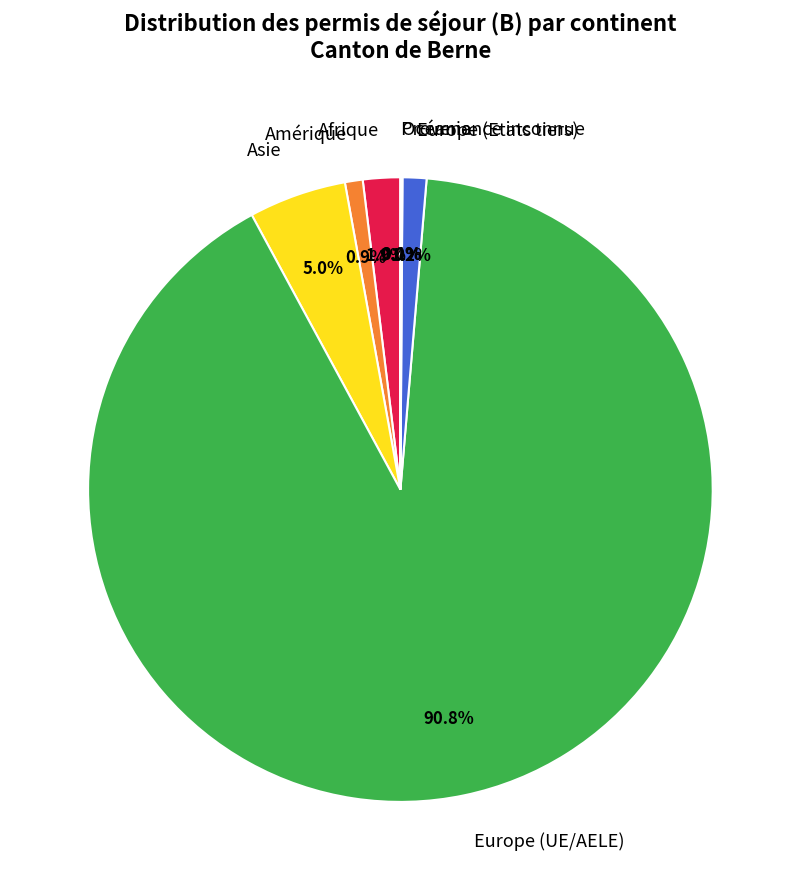

Between Europe (UE/AELE) and Afrique, which is larger?

Europe (UE/AELE)